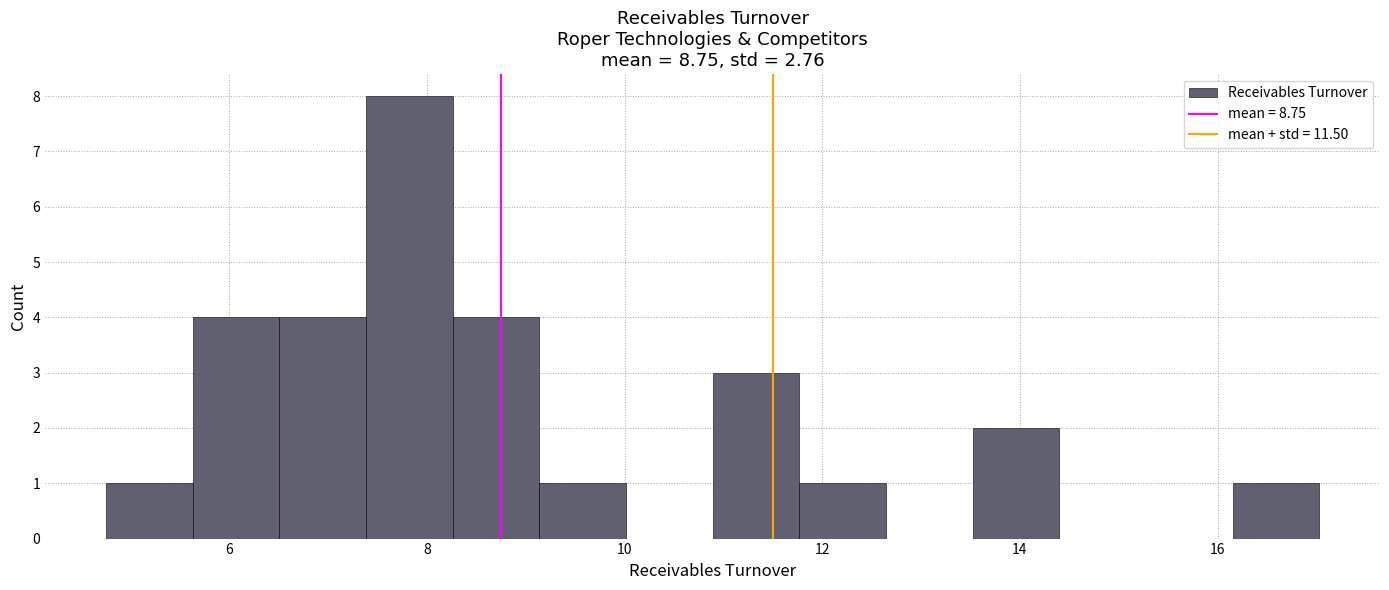

What is the height of the bar covering 10.8 to 11.8 on the x-axis? Neither the bar edges nor the heights are printed on the chart, so give them approximately, as read against the axes.

3